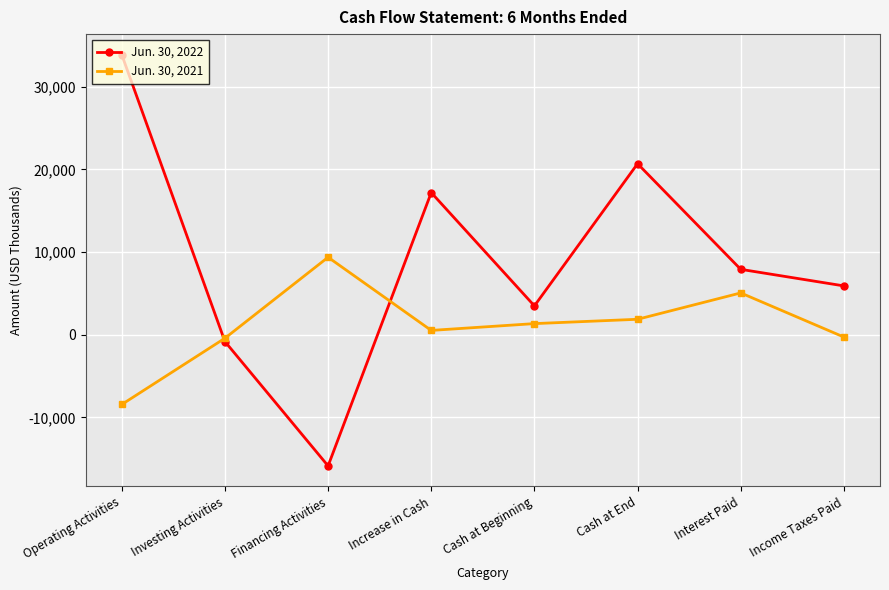

What is the difference between the Jun. 30, 2022 values at Increase in Cash and Investing Activities?

18010